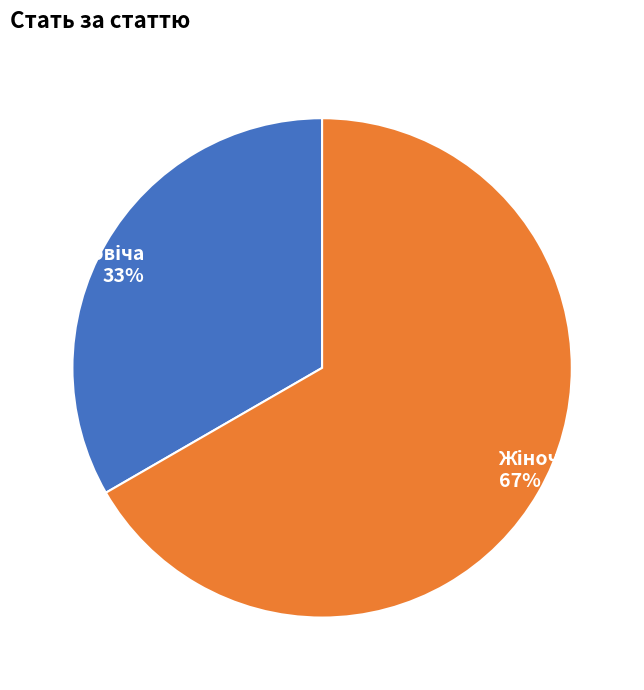

To the nearest percent, what is the average slice percentage?

50%